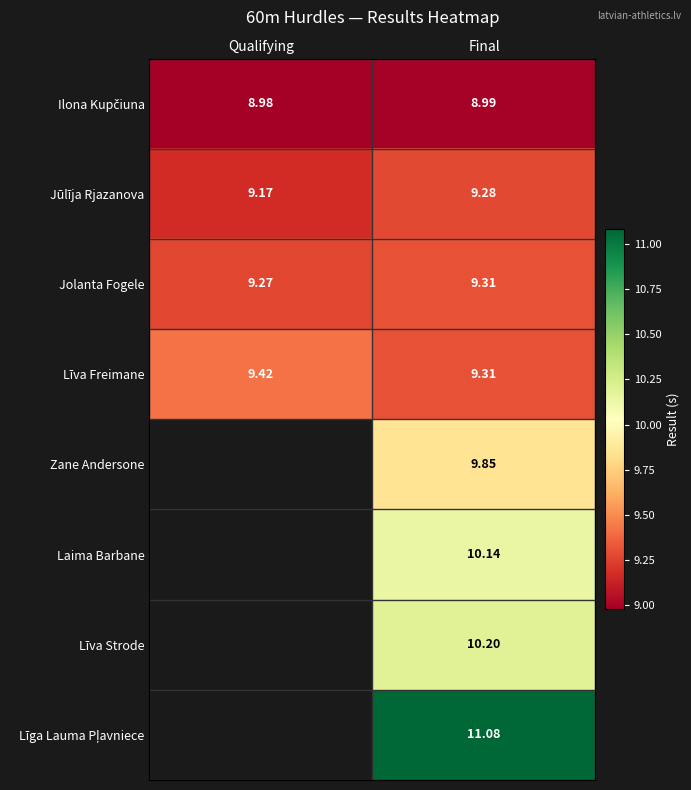

List the labels in order of Jūlīja Rjazanova value, smallest first.

Qualifying, Final